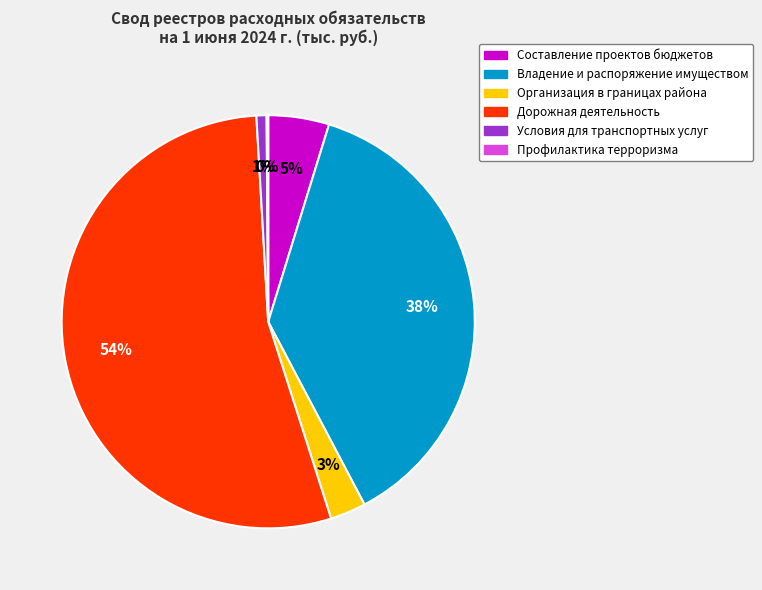

Does any single category account for the majority?

Yes